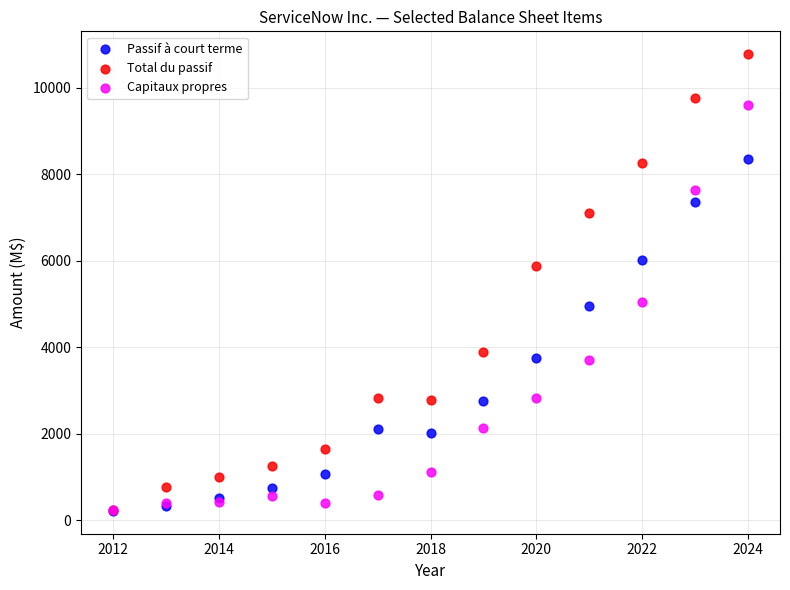

In the Passif à court terme series, what Y value is closest to 4285?

3737